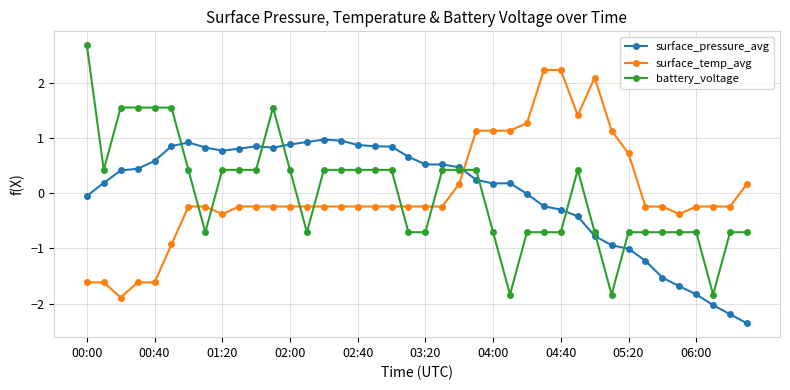

What is the difference between the second highest and second lowest values in the surface_pressure_avg series?

3.1